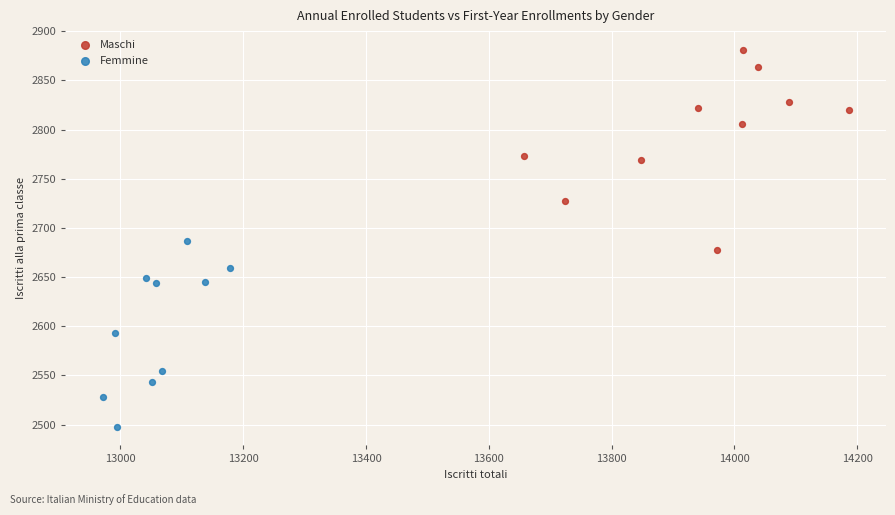

Which series contains the lowest Y value?

Femmine